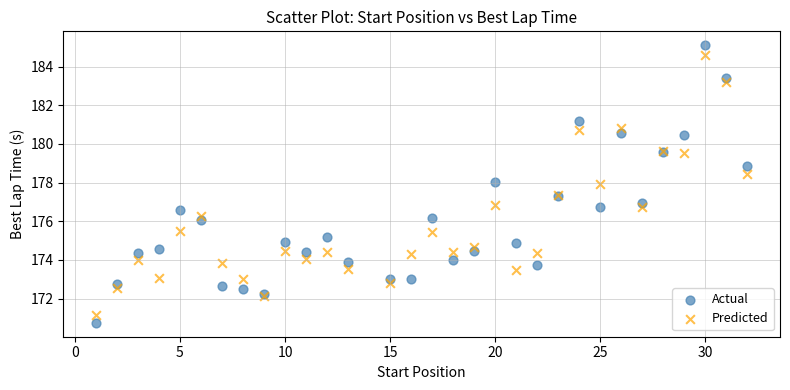

Which series reaches the minimum Y coordinate?

Actual